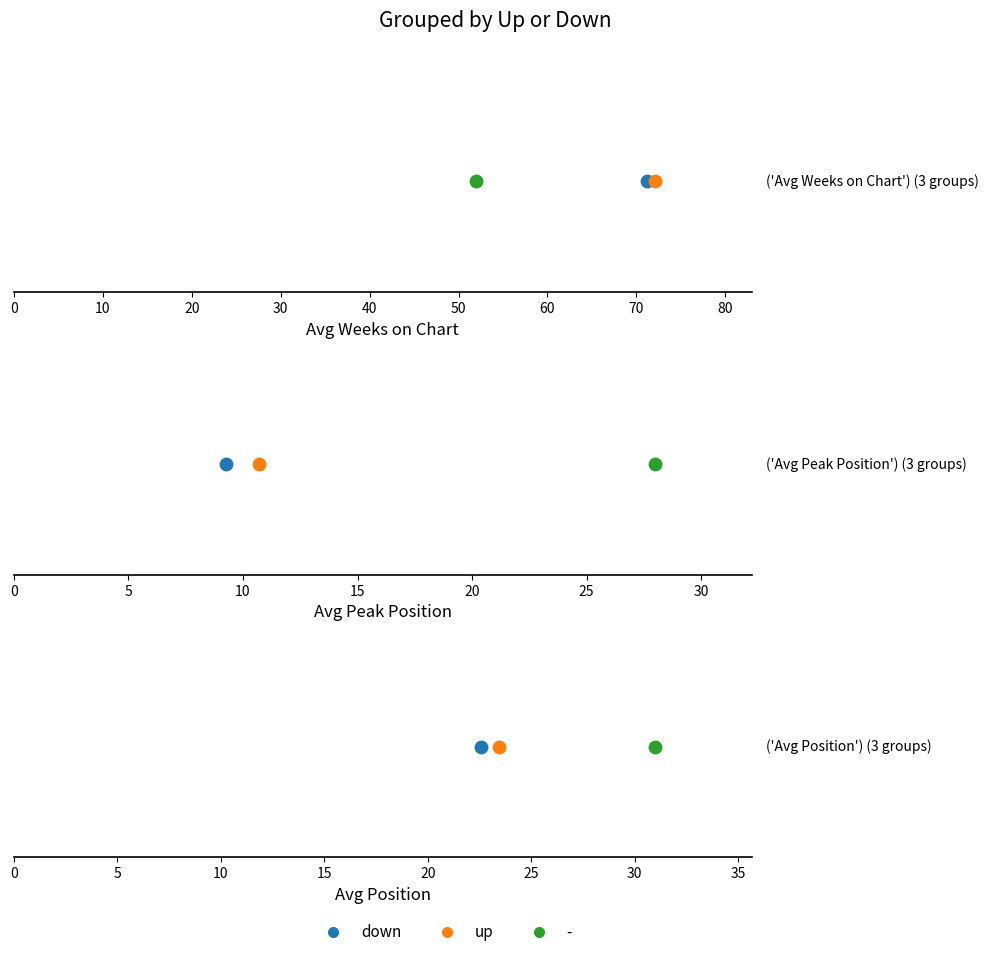

What is the total value across all series at up?

106.3